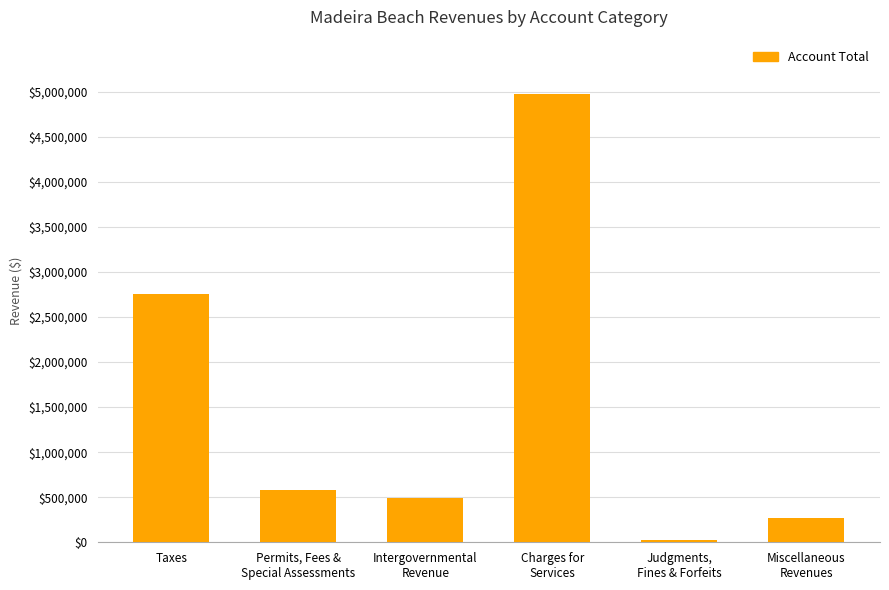

Rank the categories by value from lowest to highest.

Judgments,
Fines & Forfeits, Miscellaneous
Revenues, Intergovernmental
Revenue, Permits, Fees &
Special Assessments, Taxes, Charges for
Services